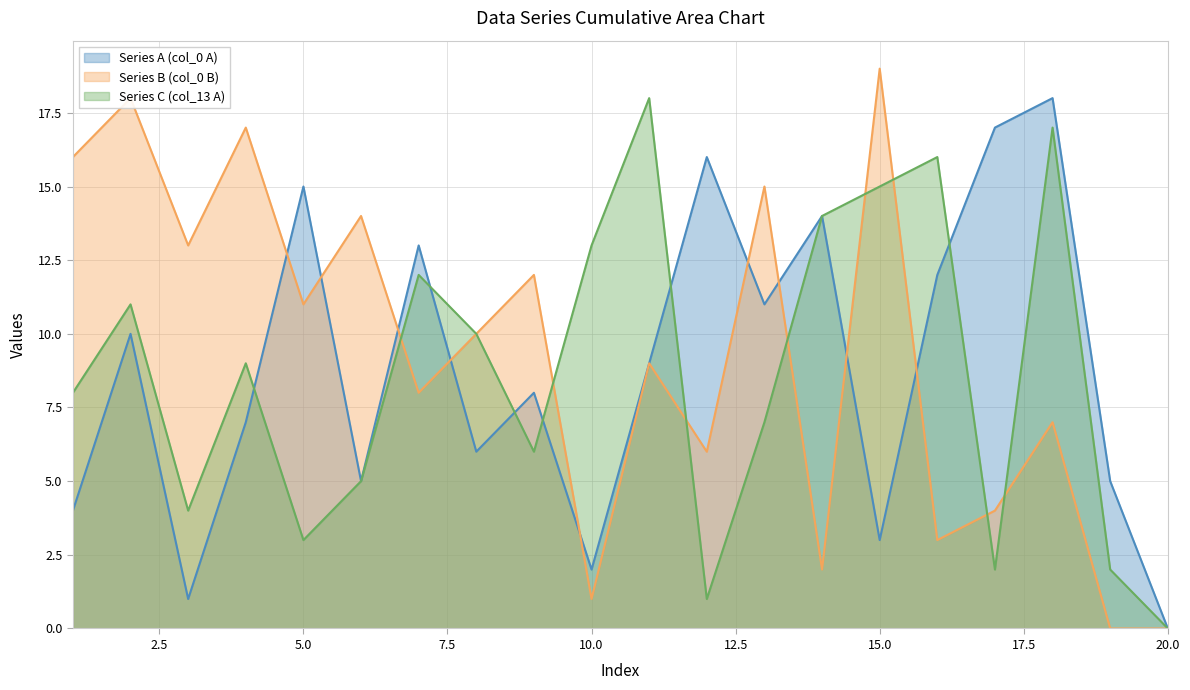

What is the difference between the maximum and second lowest values in the Series B (col_0 B) series?

19